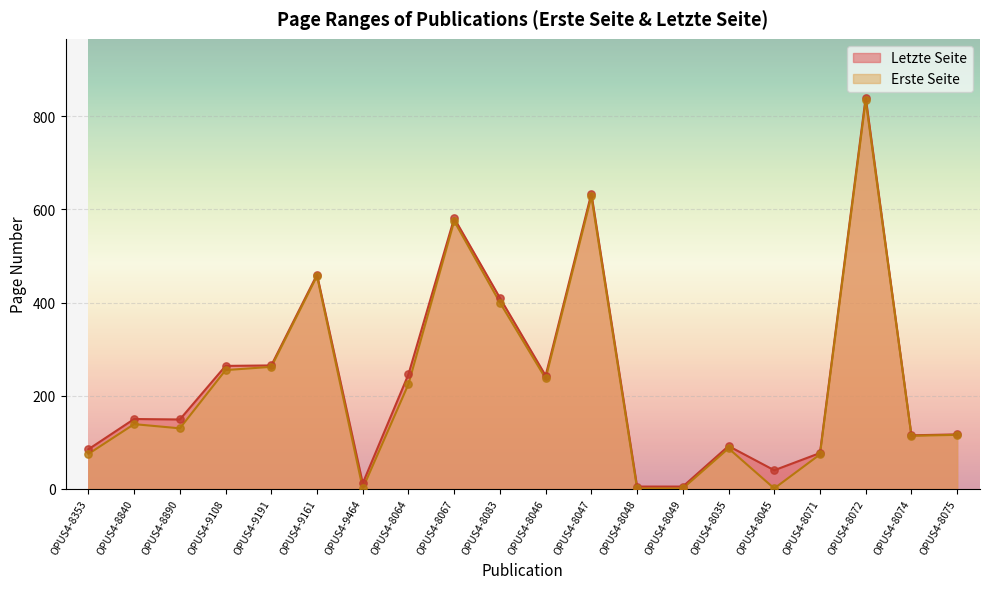

Which series has the largest total across all categories?

Letzte Seite